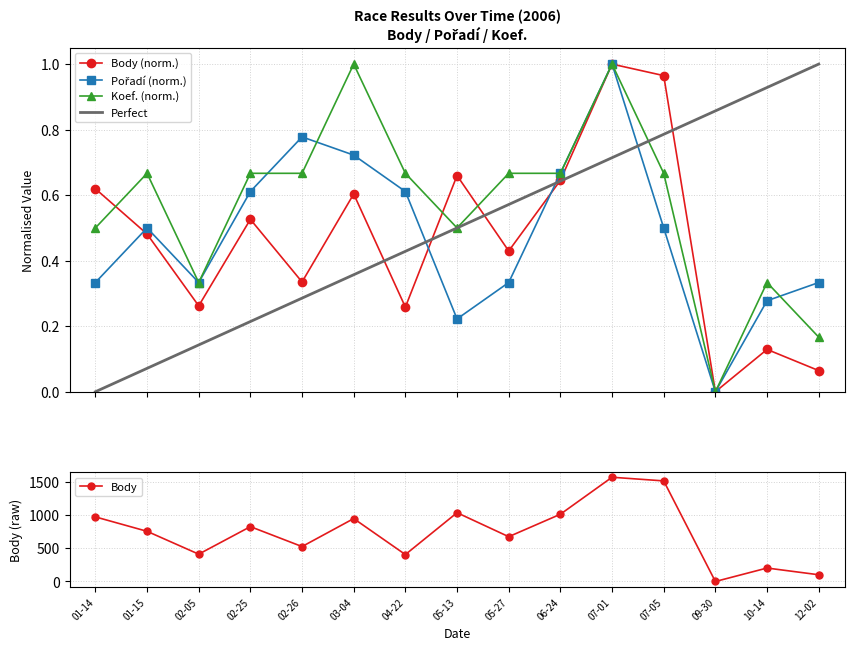

How many interior local valleys does the Body (norm.) series have?

5